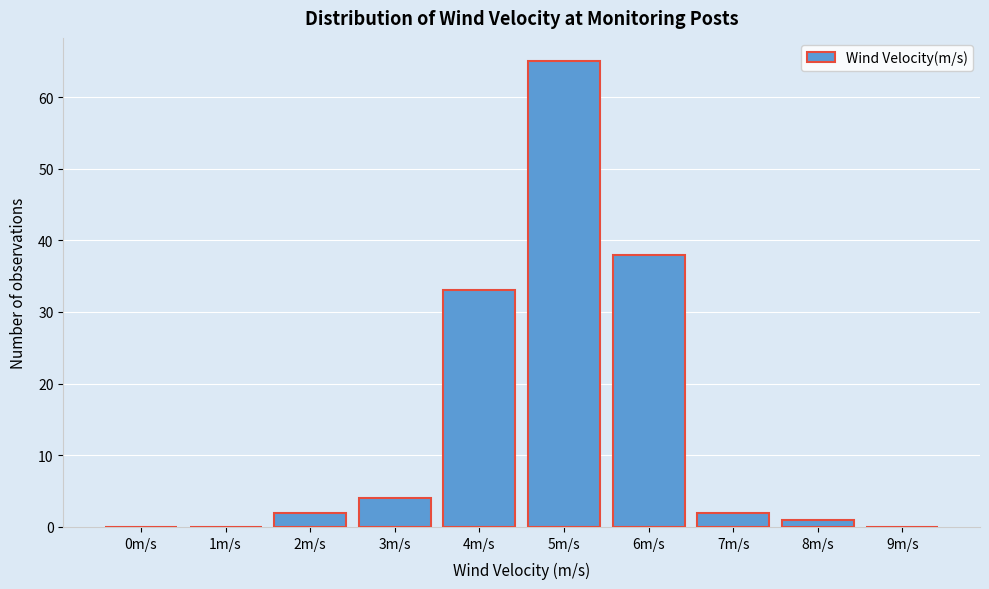

Reading right to left, what are all the values shown in this chart?

9m/s=0	8m/s=1	7m/s=2	6m/s=38	5m/s=65	4m/s=33	3m/s=4	2m/s=2	1m/s=0	0m/s=0